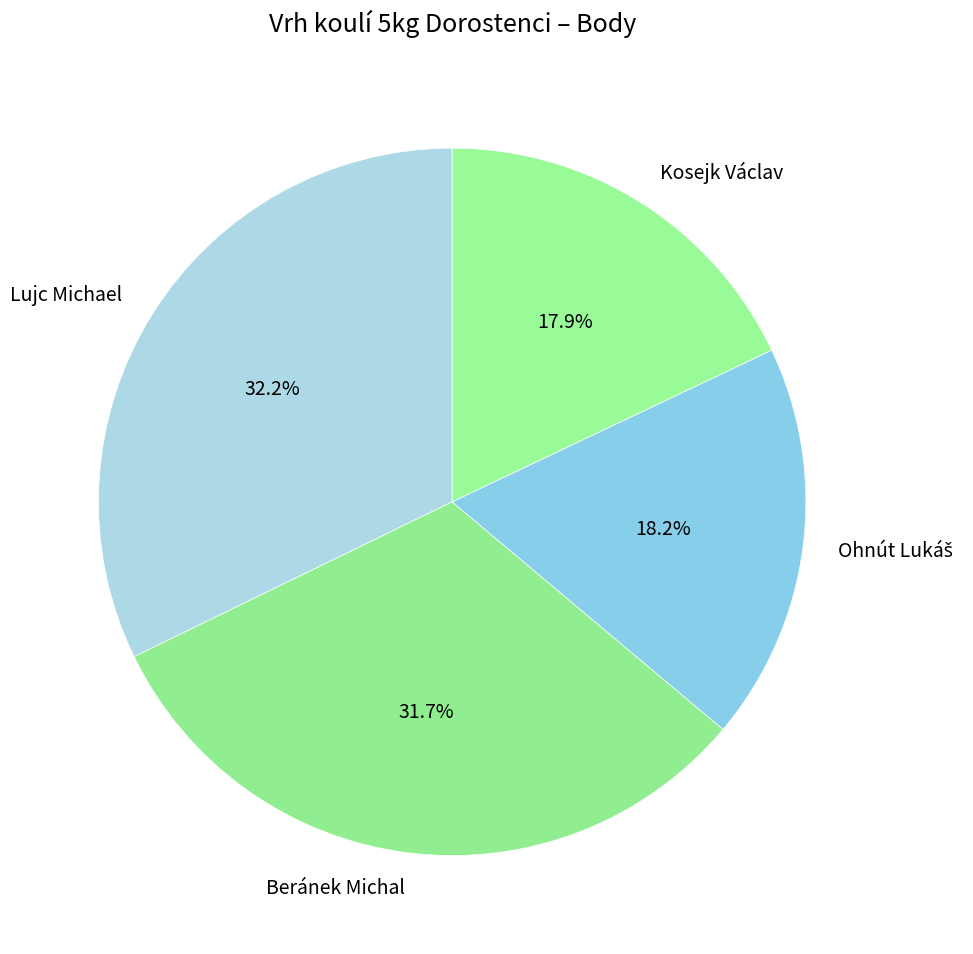

What is the ratio of the value at Beránek Michal to the value at Lujc Michael?

1.0